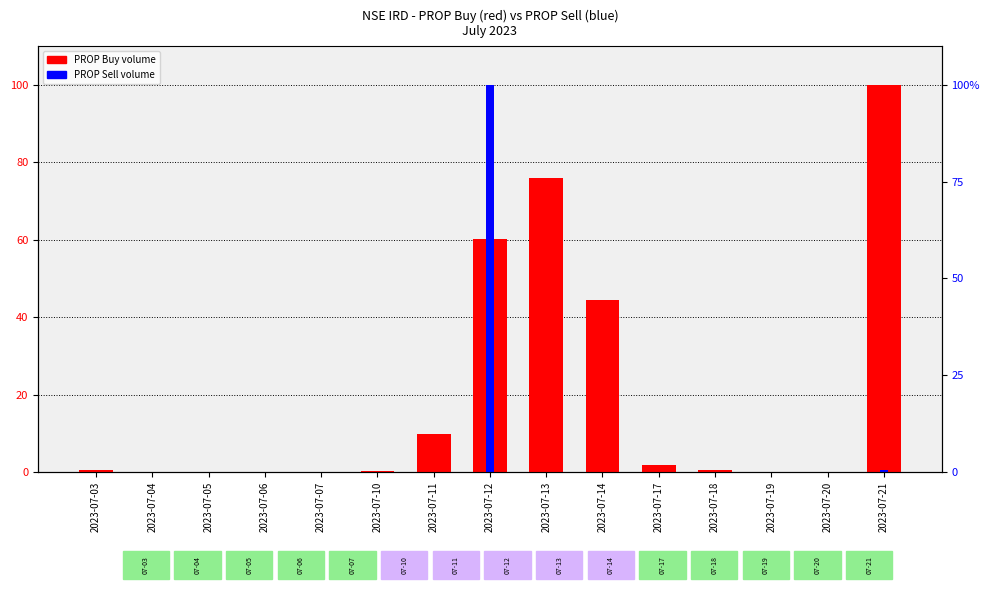

How many groups of bars are there?

15